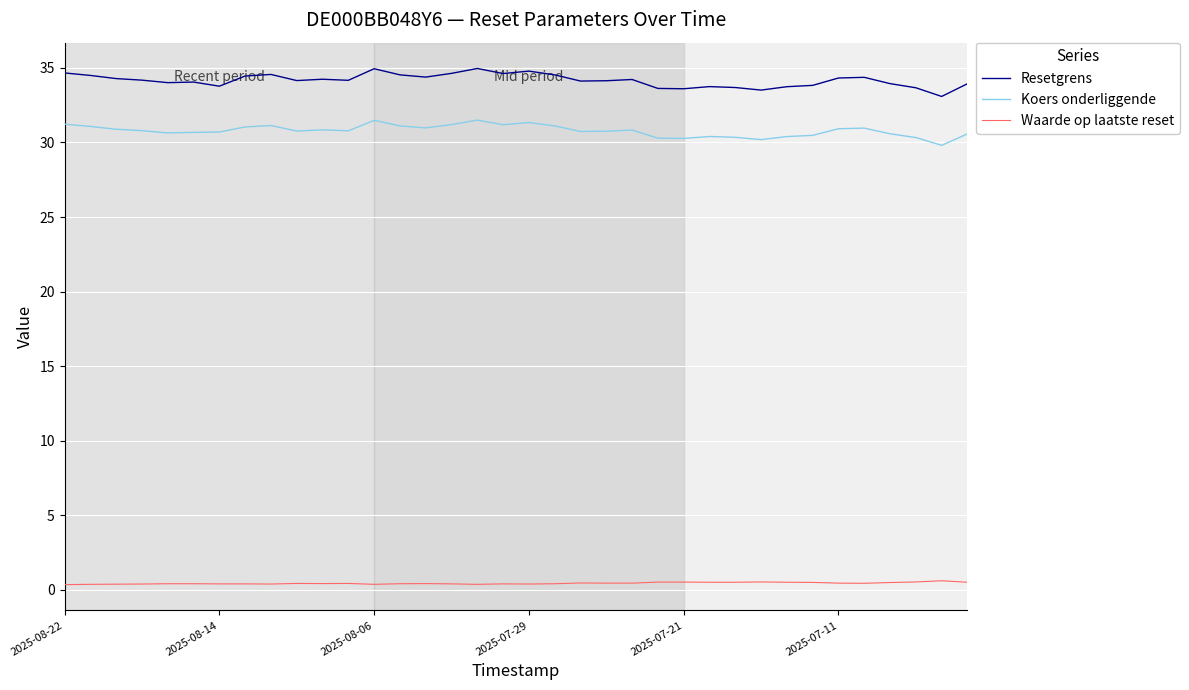

Which series has the largest total across all categories?

Resetgrens